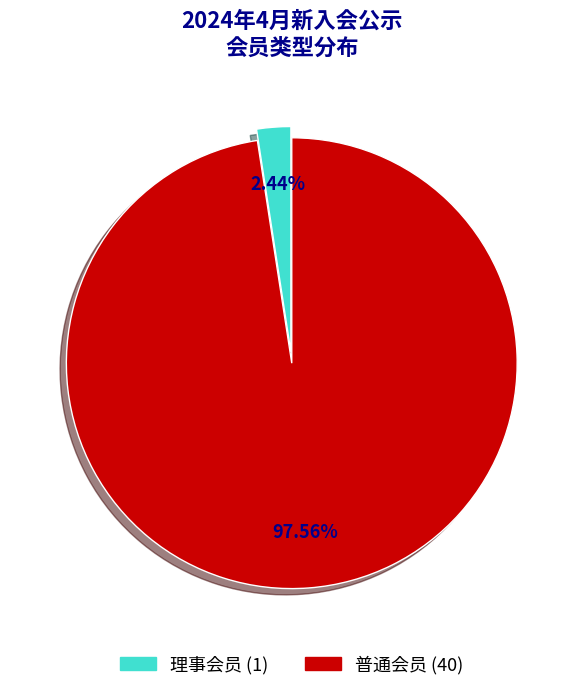

Which category has the smallest portion of the pie?

理事会员